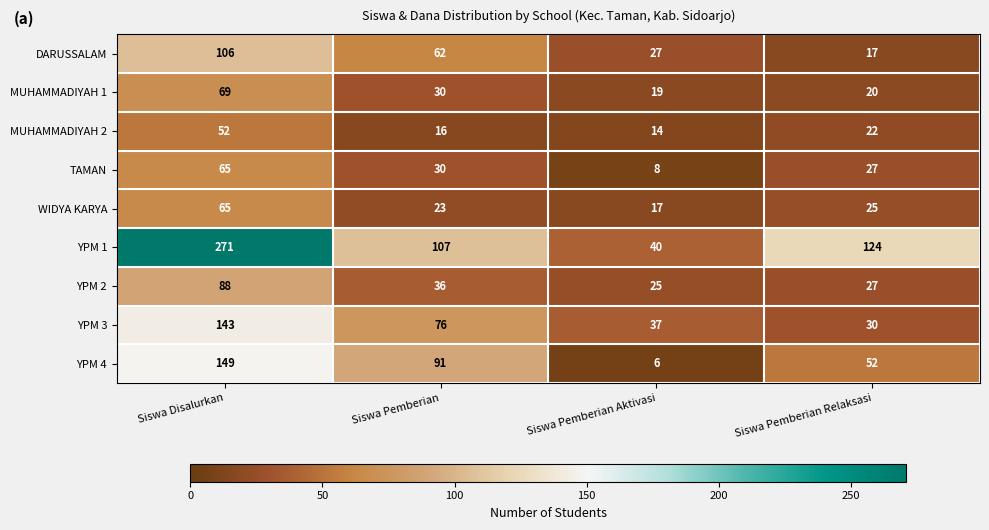

What is the sum of the TAMAN values at Siswa Pemberian and Siswa Disalurkan?

95